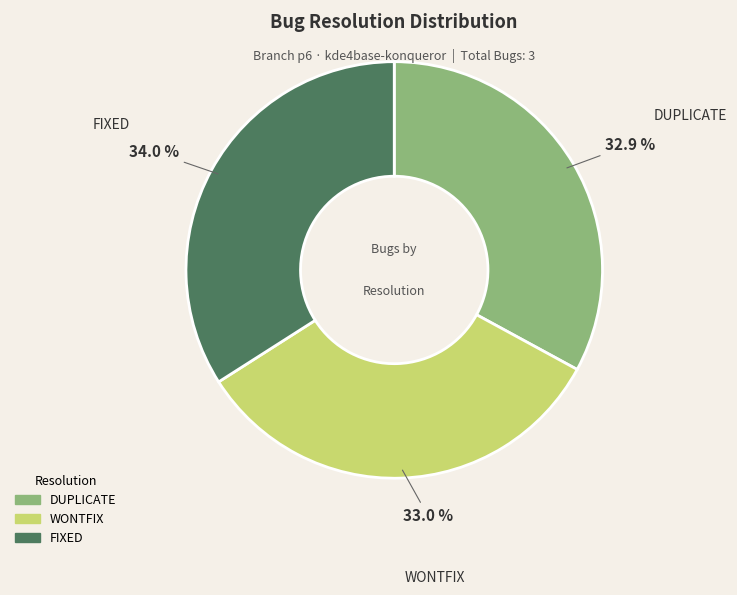

Does WONTFIX represent more than half of the total?

No